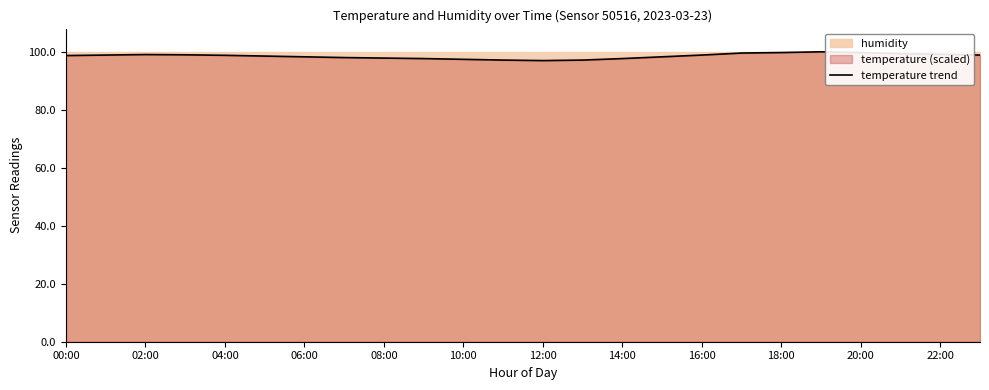

True or false: temperature trend has a value of 177.7 at 16:00.

False